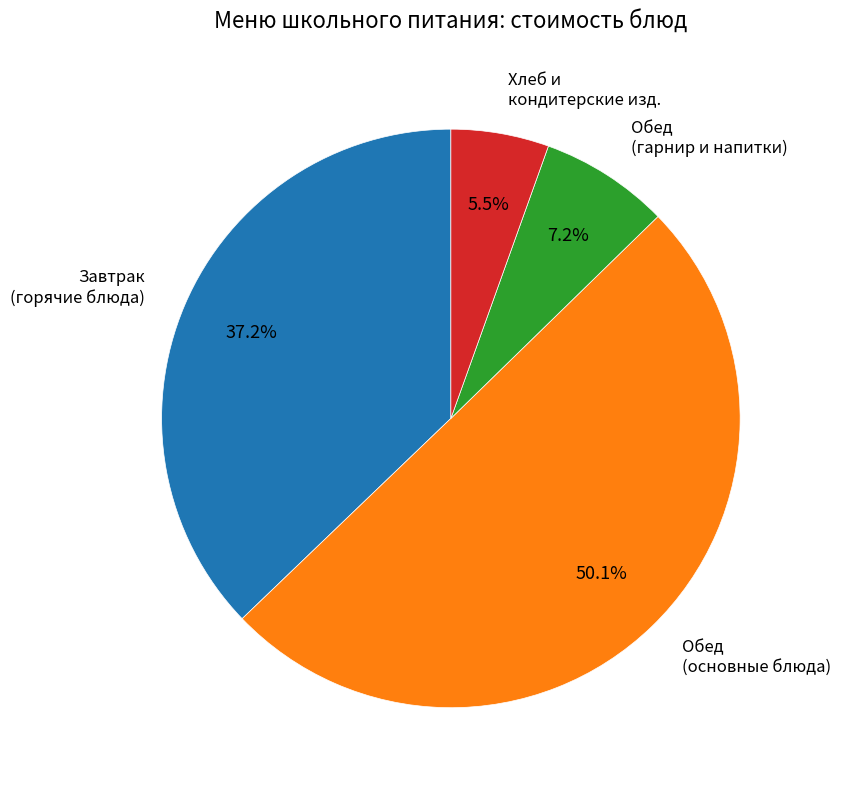

What is the ratio of the value at Обед (гарнир и напитки) to the value at Хлеб и кондитерские изд.?

1.3